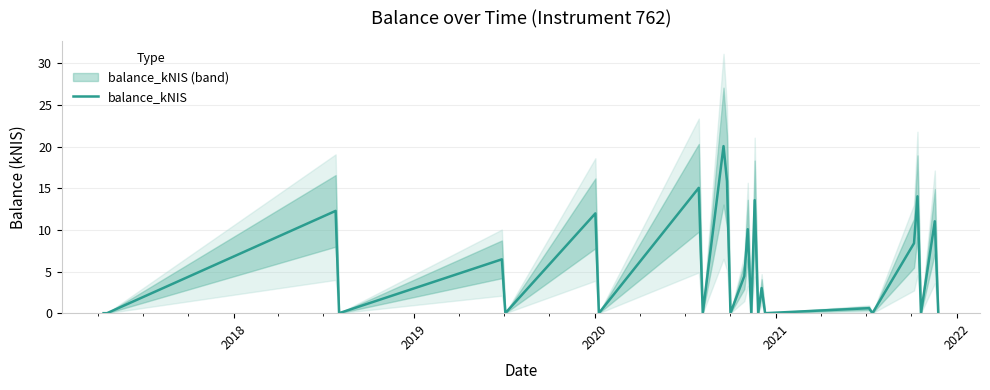

Count the number of data series in this chart.

1